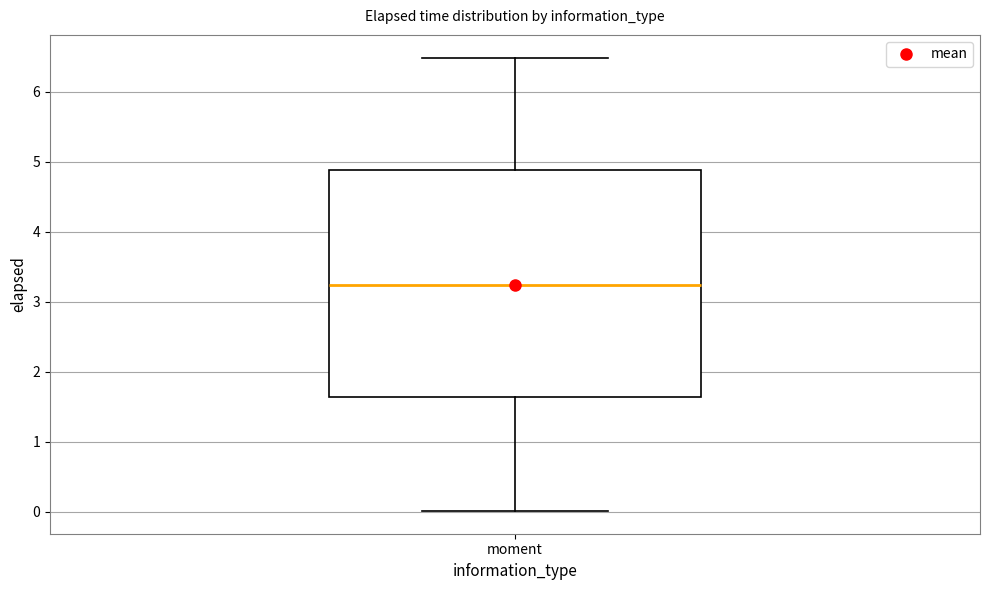

Read this box plot against the y-axis: the position of the median line, the range covered by the box, and the ends of both whiskers. The values are not printed on the chart, so give them approximately, as read against the axis.

median 3.2, box 1.6 to 4.9, whiskers 0.0 to 6.5